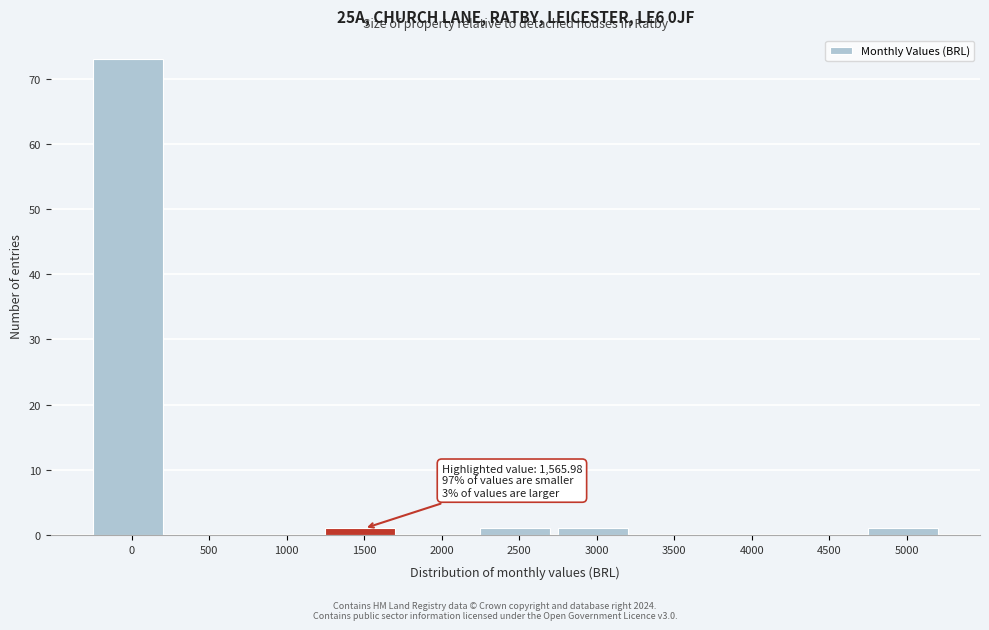

Reading left to right, what are all the values shown in this chart?

0=73	500=0	1000=0	1500=1	2000=0	2500=1	3000=1	3500=0	4000=0	4500=0	5000=1